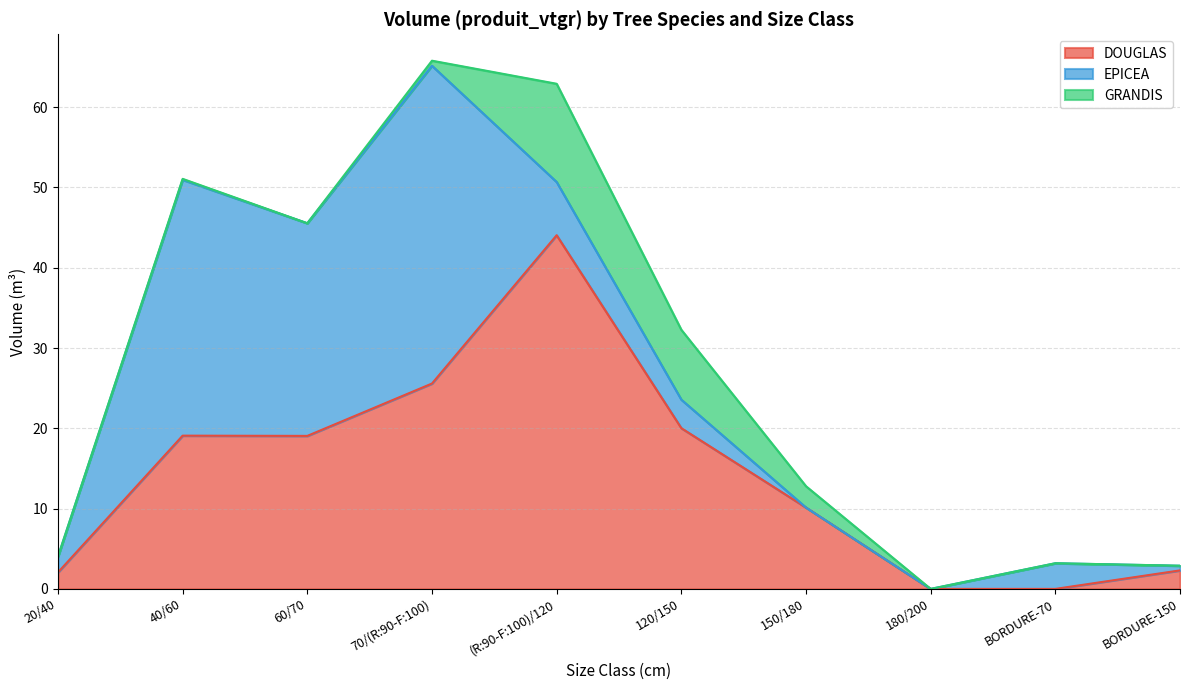

What are all the series names shown in the legend?

DOUGLAS, EPICEA, GRANDIS